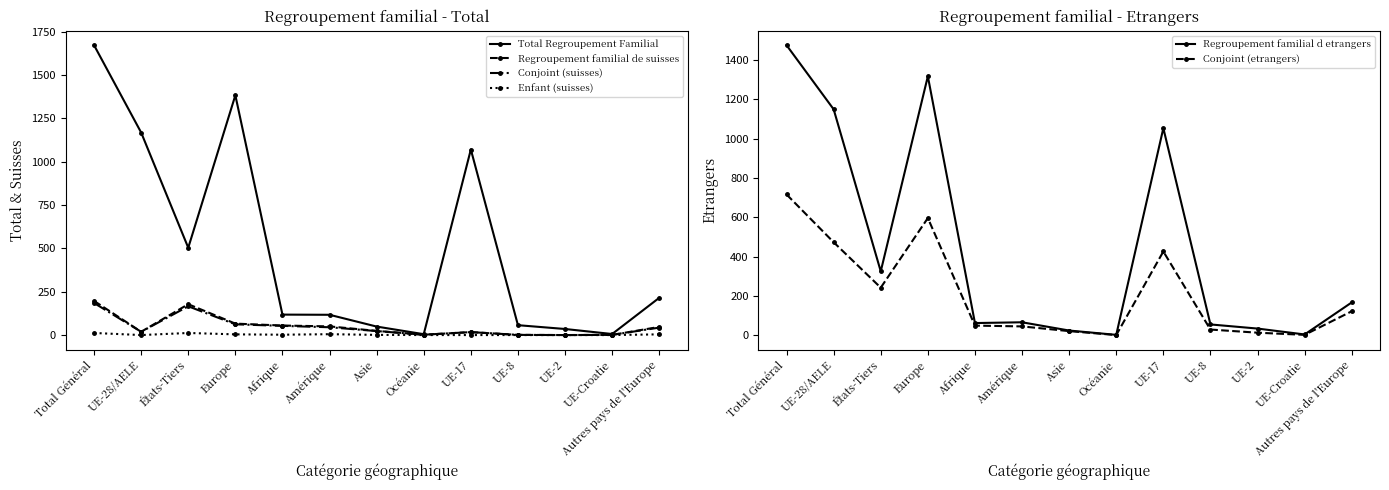

Reading right to left, transcribe all the data shown in this chart.

Total Regroupement Familial: 215	6	35	57	1071	5	49	117	118	1384	504	1169	1673
Regroupement familial de suisses: 47	1	0	1	17	2	24	50	55	66	178	19	197
Conjoint (suisses): 43	1	0	1	17	2	23	45	53	62	166	19	185
Enfant (suisses): 4	0	0	0	0	0	1	5	2	4	12	0	12
Regroupement familial d etrangers: 168	5	35	56	1054	3	25	67	63	1318	326	1150	1476
Conjoint (etrangers): 123	3	14	30	427	2	22	46	50	597	243	474	717